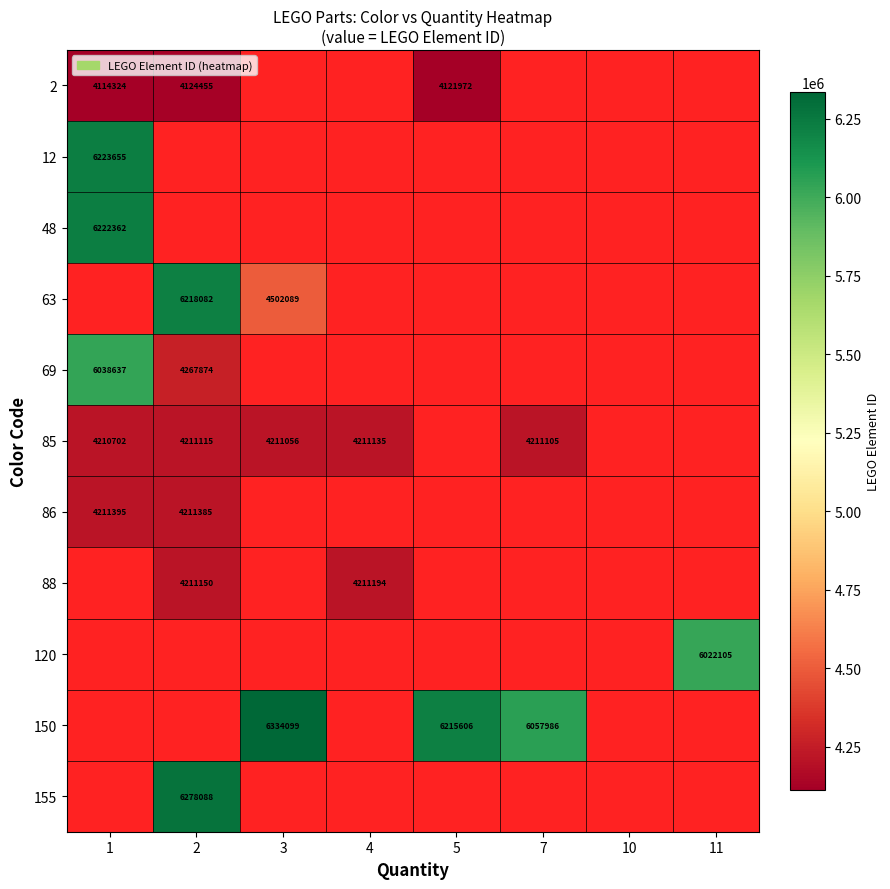

True or false: 69 has a value of 4267874 at 2.

True